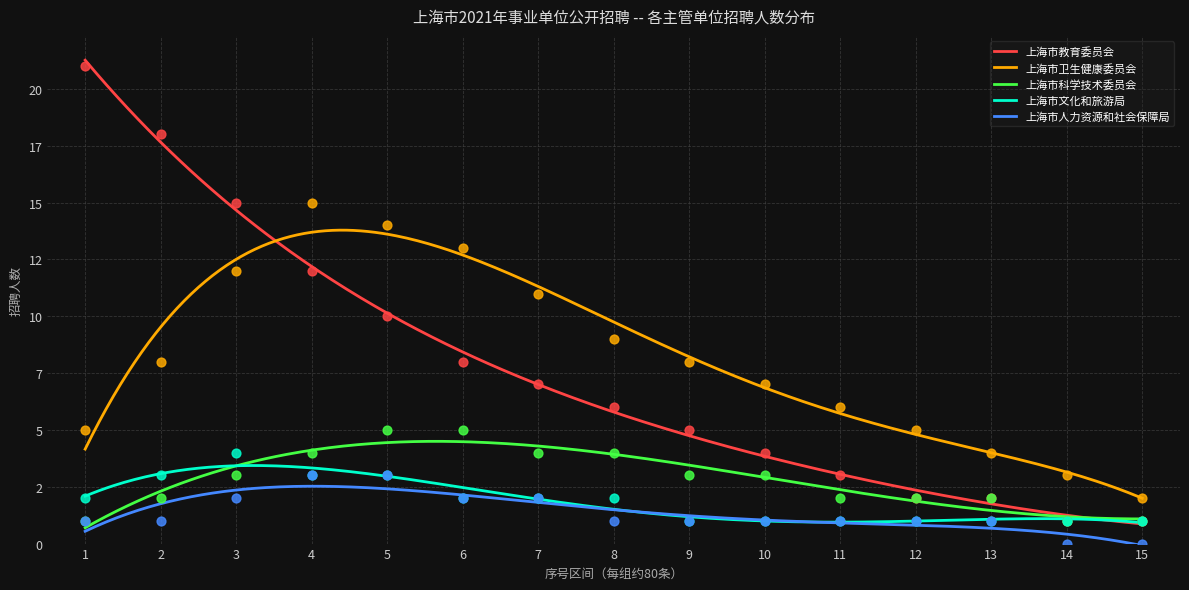

Is the value of 上海市教育委员会 at 7 greater than the value of 上海市科学技术委员会 at 2?

Yes